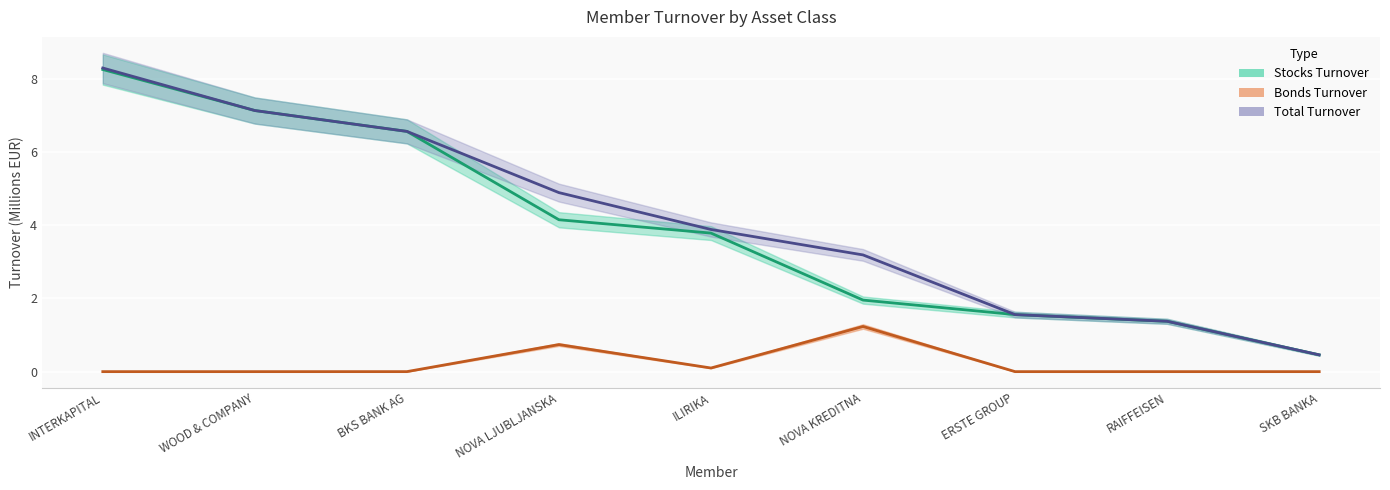

What is the sum of all Bonds Turnover values?

2.1